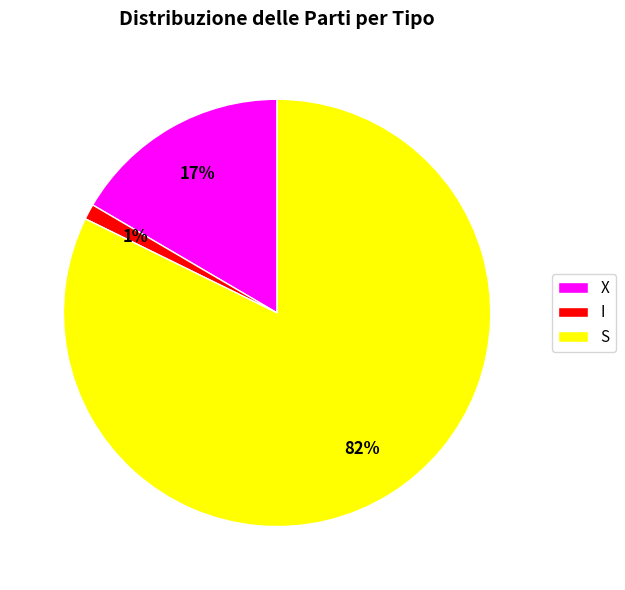

Which category has the biggest portion of the pie?

S